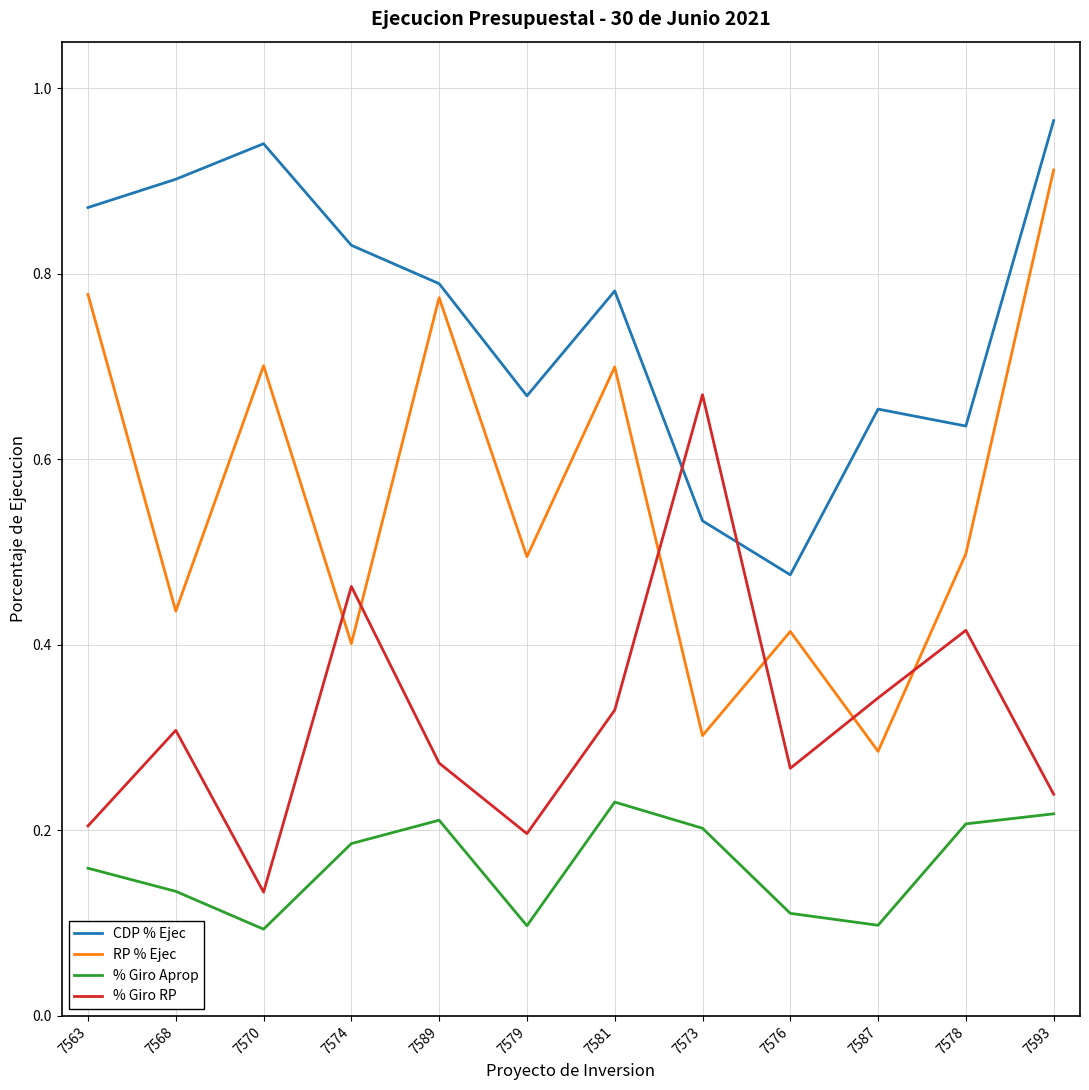

The % Giro Aprop series shows 0.2 at 7574. True or false?

True